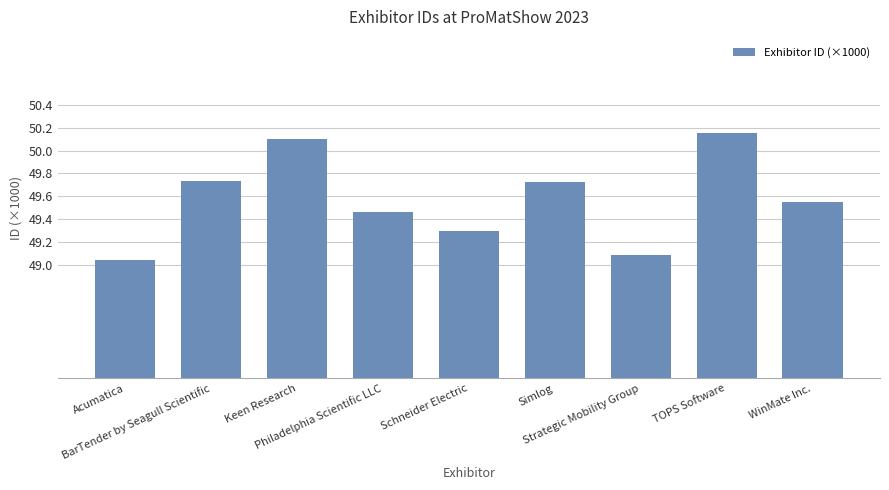

Approximately how many times larger is the value at TOPS Software compared to WinMate Inc.?

1.0